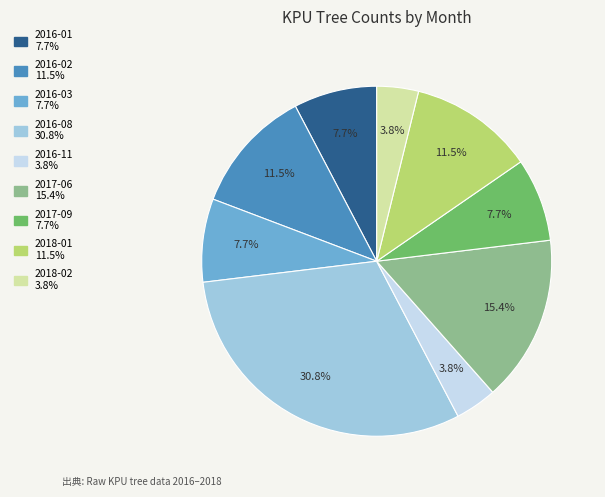

How many segments does this pie chart have?

9